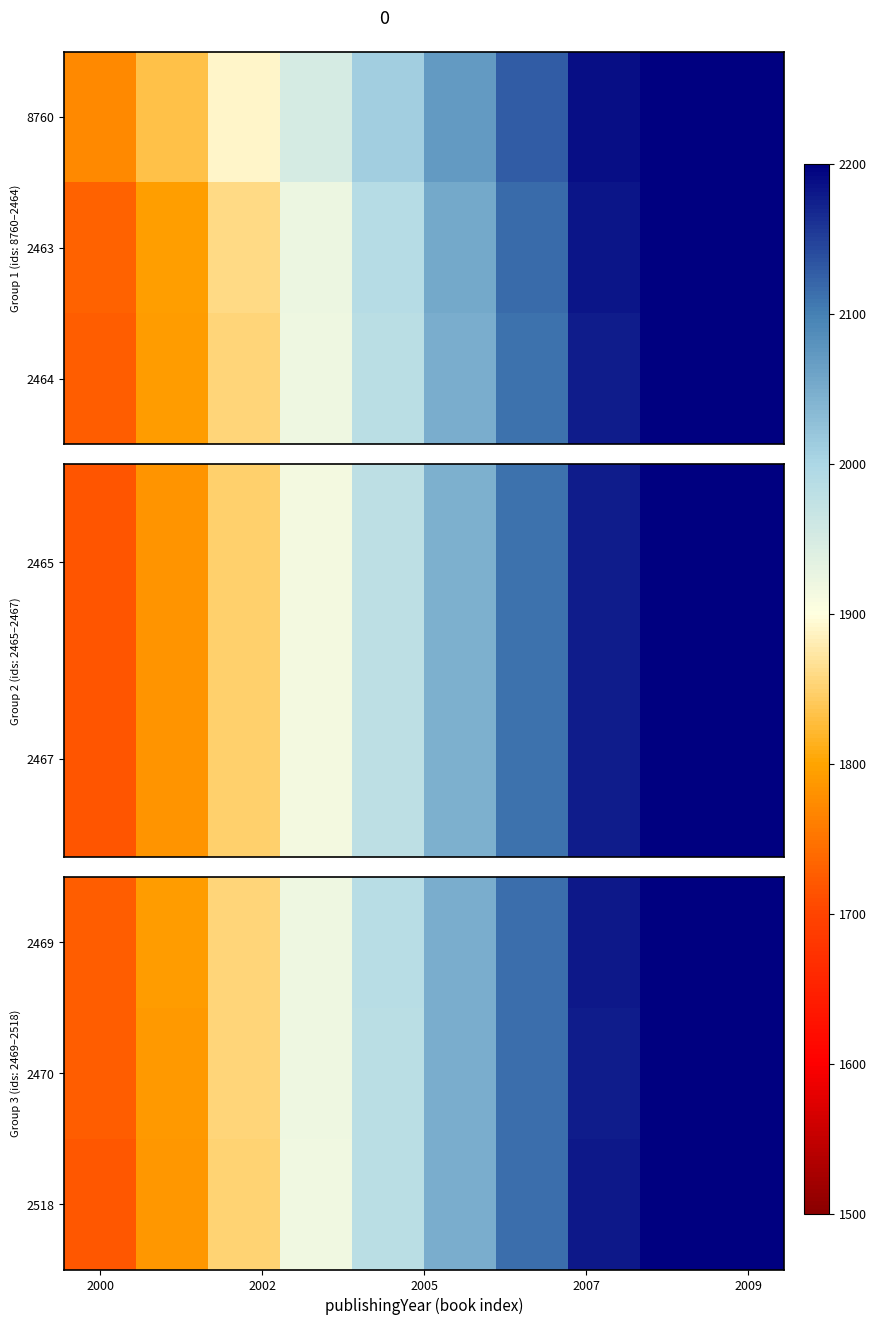

Reading left to right, list all the values displayed in this chart.

2469: 1725.1	1790.0	1854.8	1919.7	1984.6	2049.4	2114.3	2179.2	2244.0	2308.9
2470: 1724.2	1789.1	1853.9	1918.8	1983.6	2048.4	2113.2	2178.1	2242.9	2307.8
2518: 1721.1	1786.8	1852.4	1918.0	1983.6	2049.2	2114.9	2180.5	2246.1	2311.7